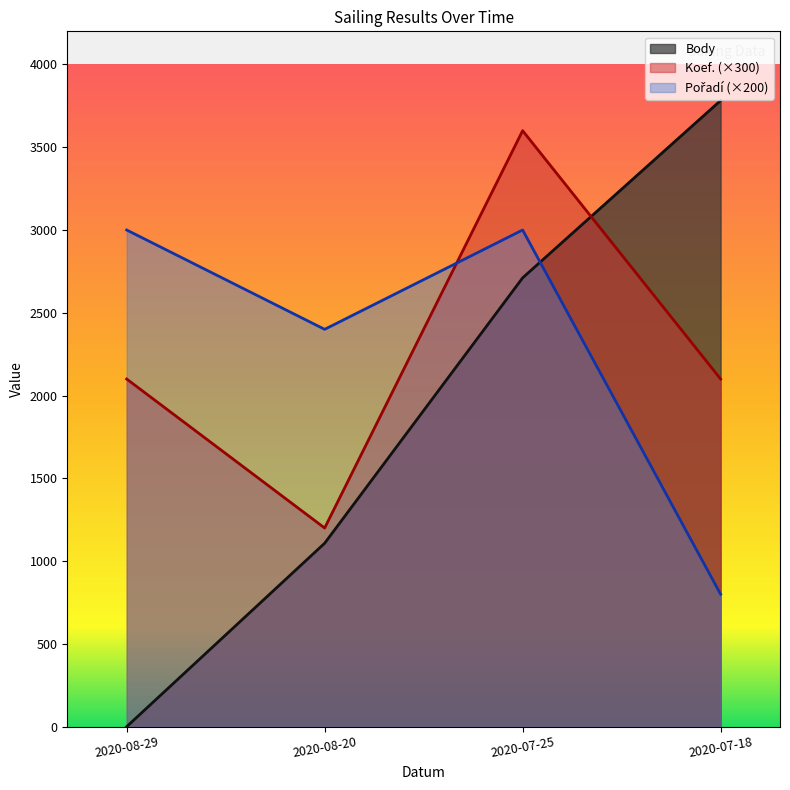

Where is the first local minimum for Koef.?

2020-08-20